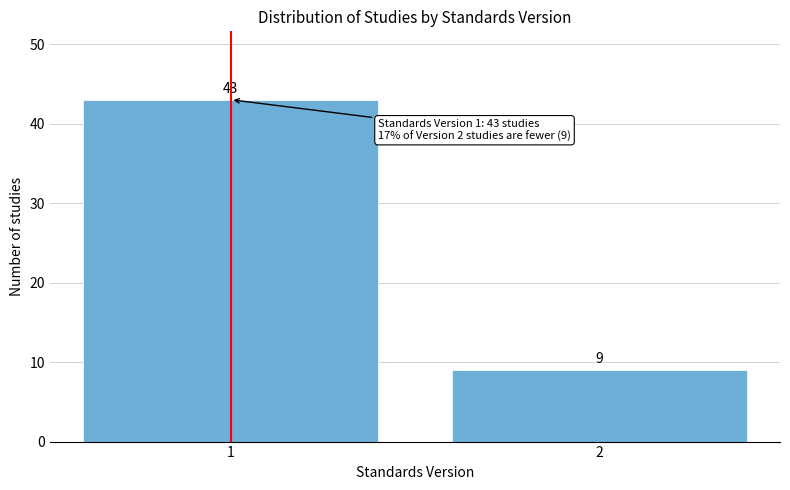

Reading left to right, extract all data points from this chart.

43	9